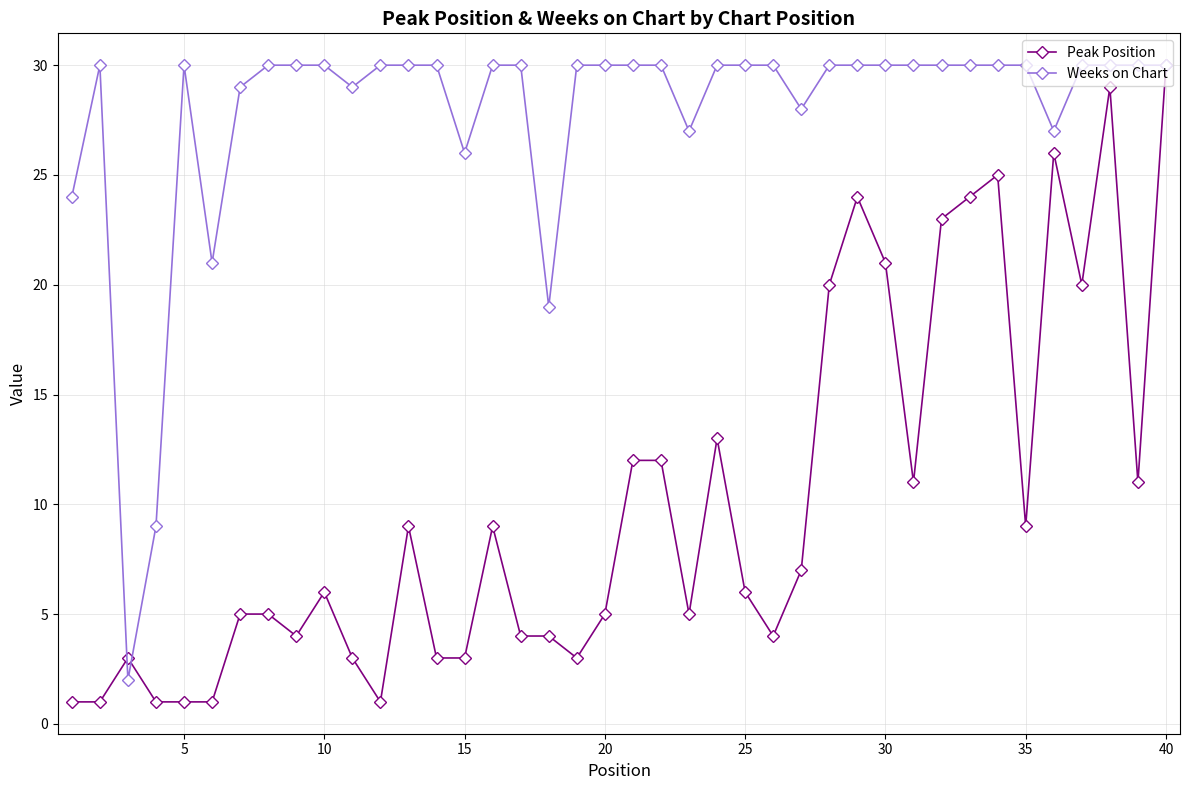

What is the value of the Peak Position point at the 6th from the left?

1